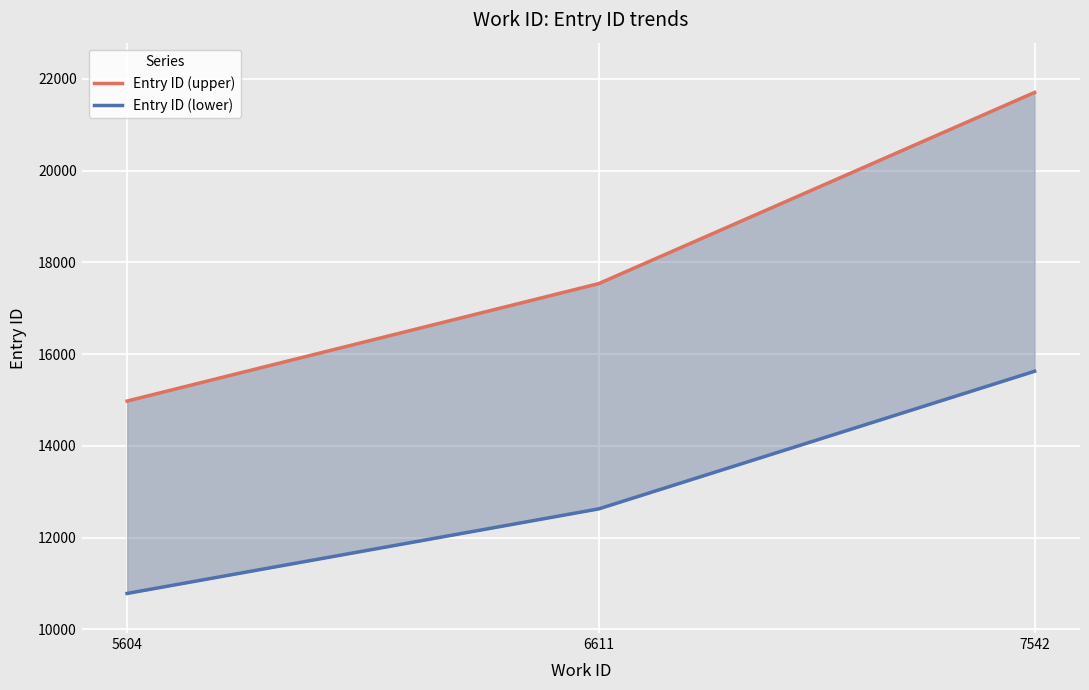

What is the difference between the maximum and minimum values in the Entry ID (lower) series?

4842.7